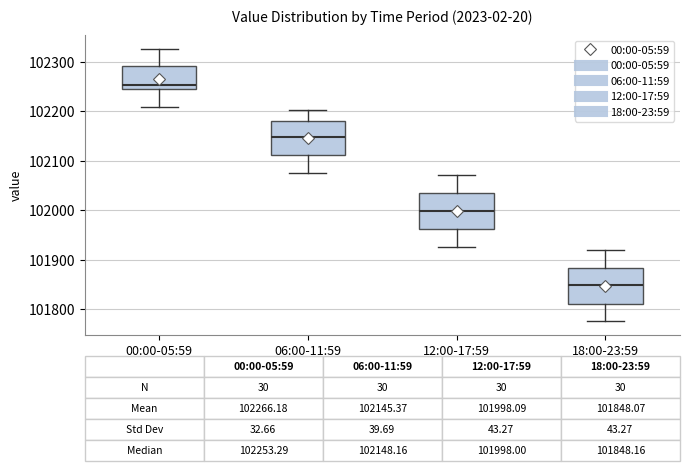

Which box has the lowest median line?

18:00-23:59